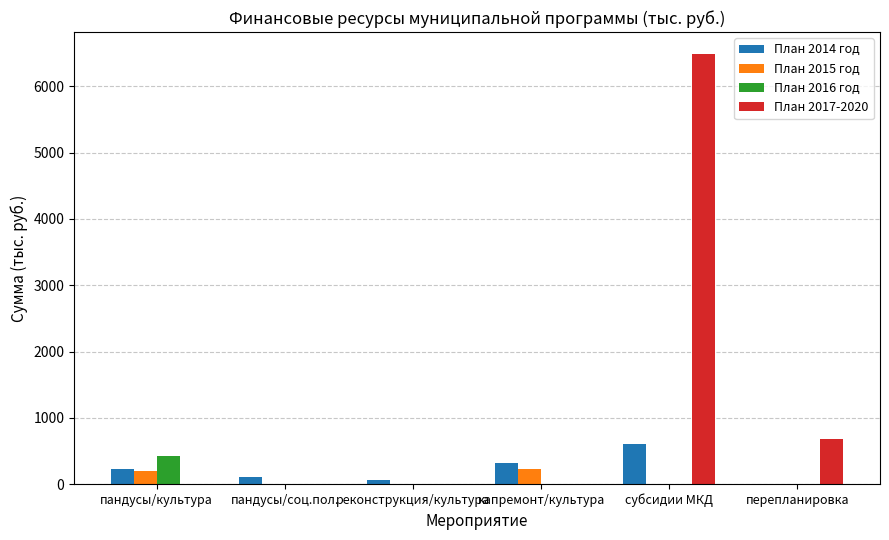

What is the total value across all series at перепланировка?

685